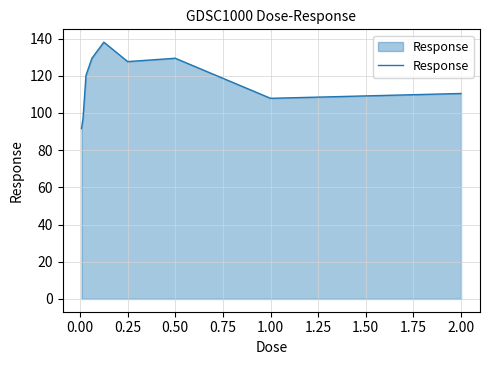

What is the minimum value shown in the chart?

91.6